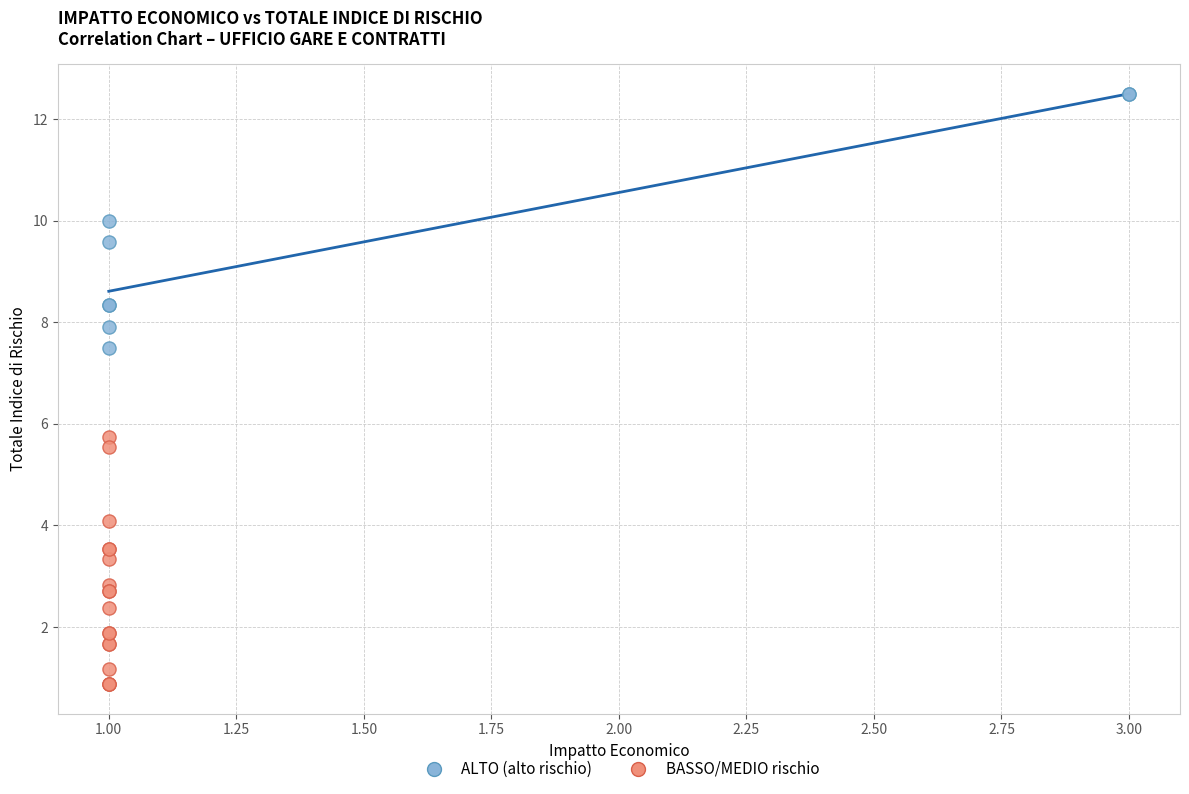

Which series has the widest spread of Y values?

ALTO (alto rischio)